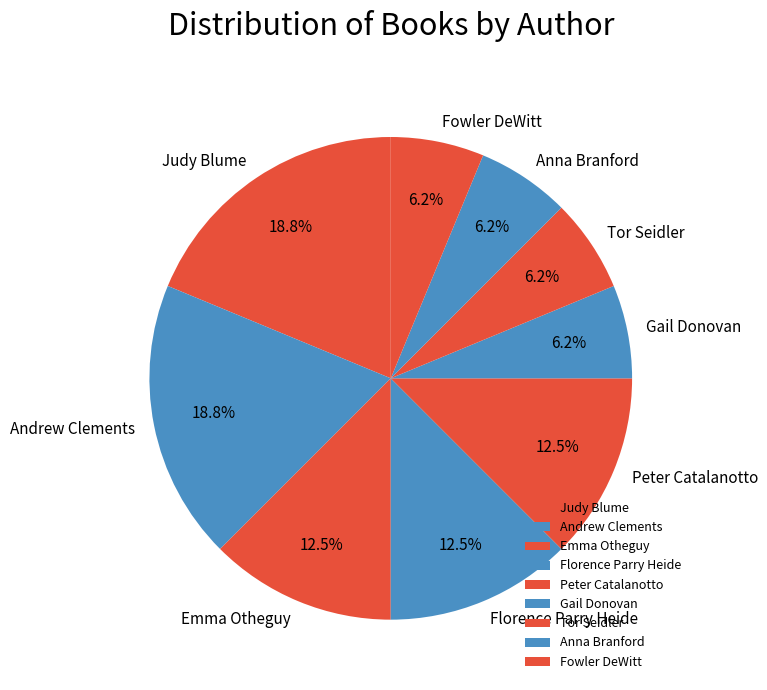

Do Florence Parry Heide and Emma Otheguy together represent more than half of the pie?

No